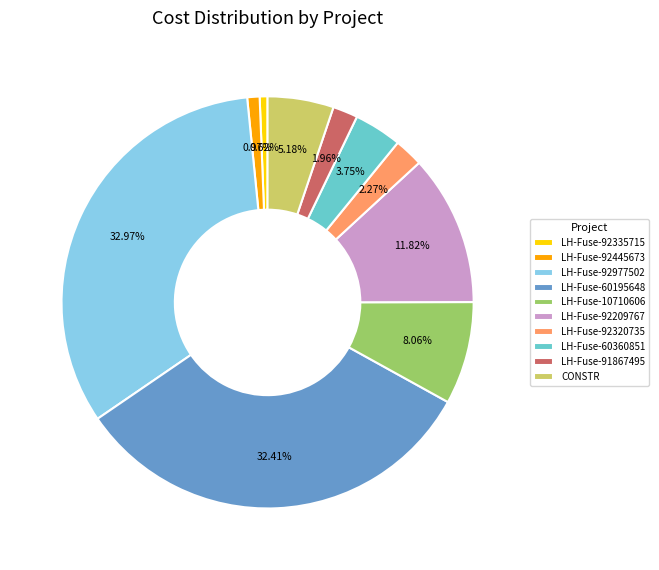

Does CONSTR represent more than half of the total?

No